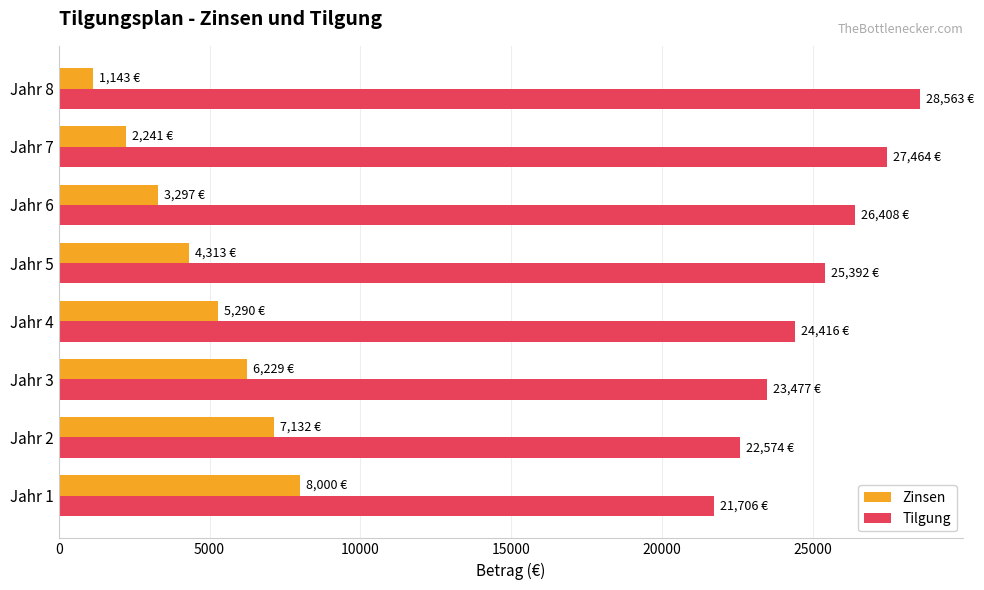

Which series has the largest total across all categories?

Tilgung